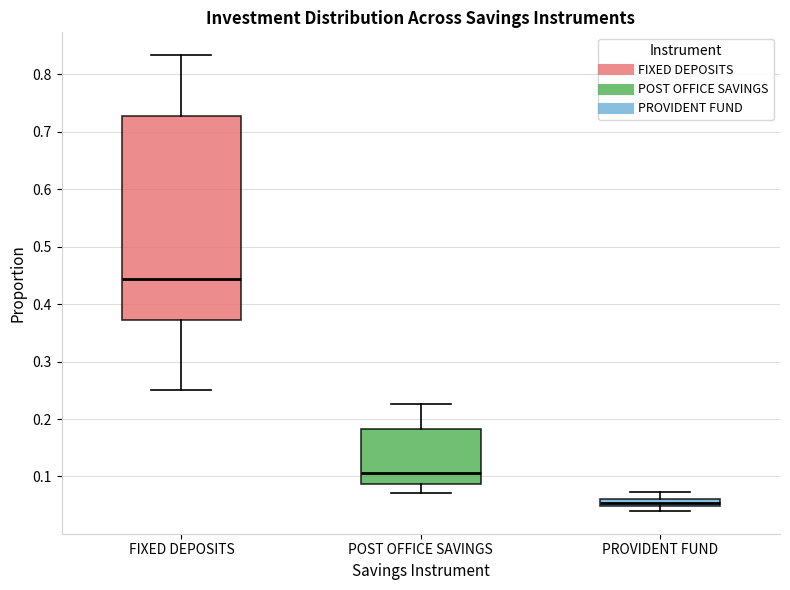

Which box is the tallest, from its lower edge to its upper edge?

FIXED DEPOSITS